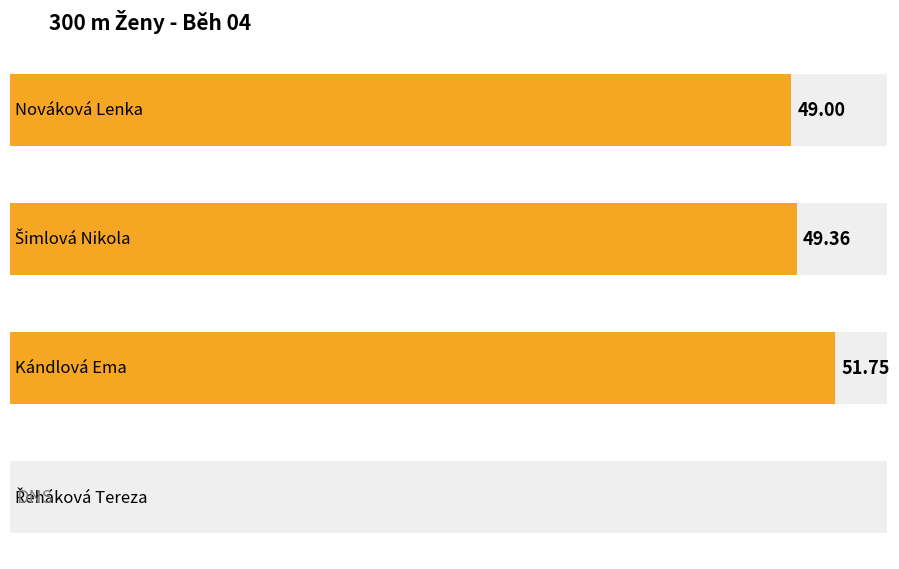

What is the sum of the values at Řeháková Tereza and Kándlová Ema?

51.8